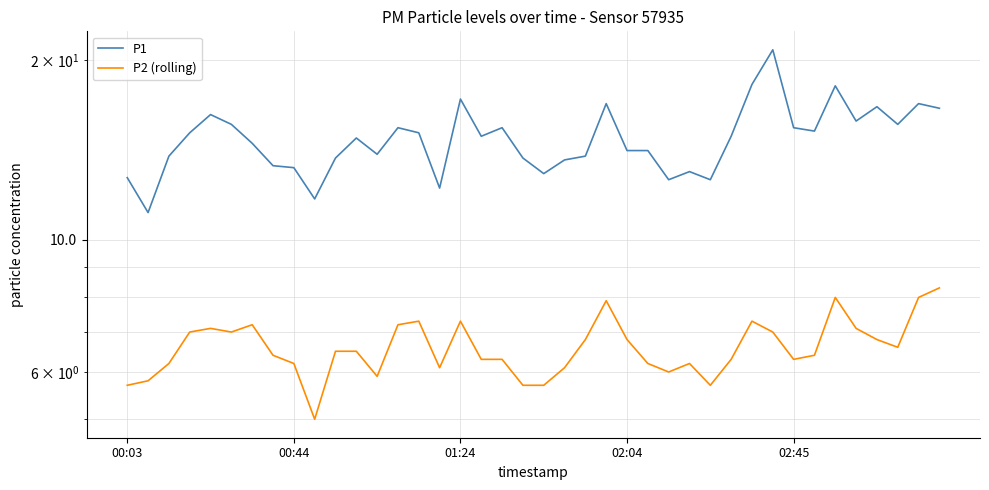

What is the spread (max minus min) of values at 27?

6.8